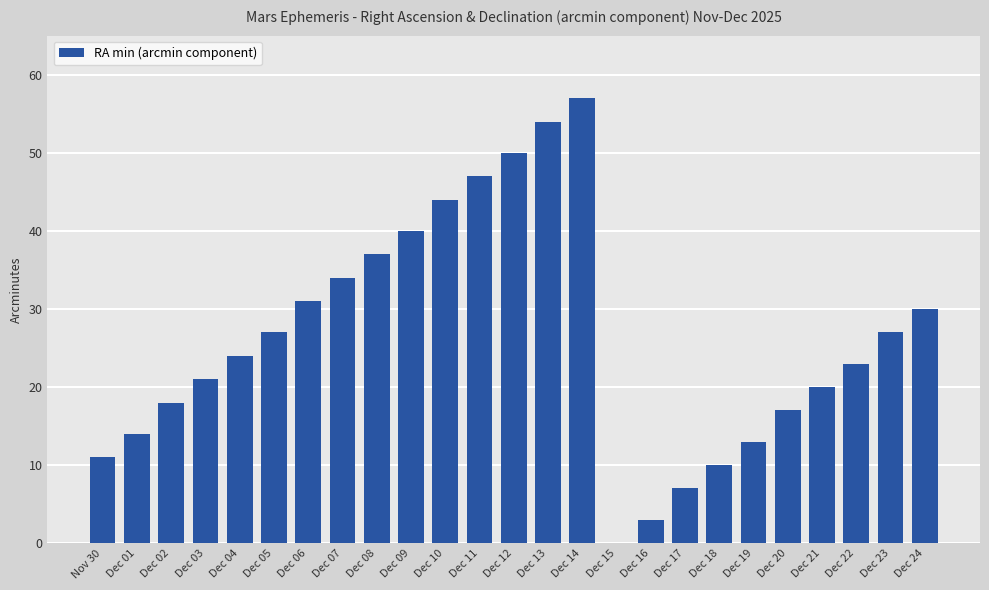

The chart shows a value of 44 at Dec 10. True or false?

True